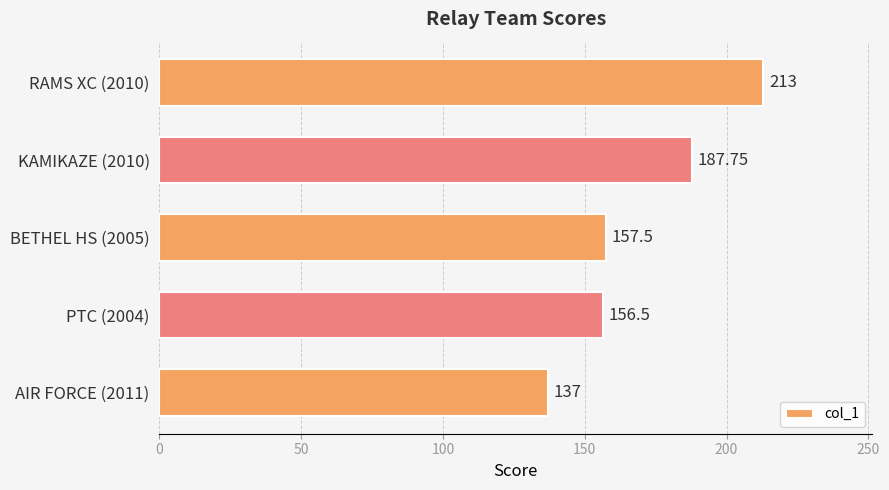

Rank the categories by value from highest to lowest.

RAMS XC (2010), KAMIKAZE (2010), BETHEL HS (2005), PTC (2004), AIR FORCE (2011)